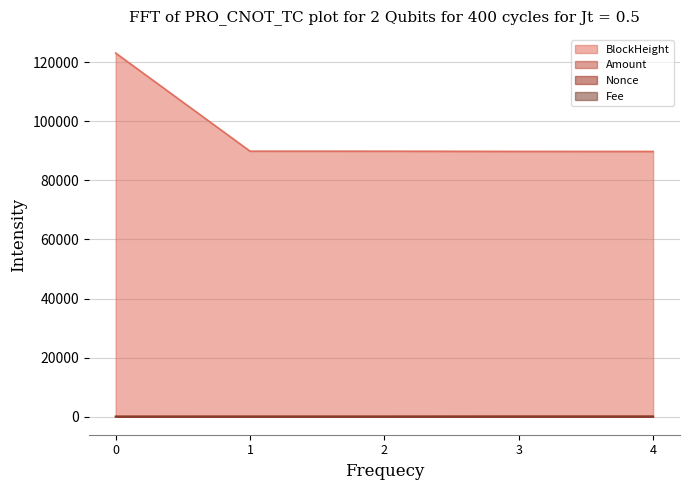

What is the difference between the highest and lowest values at 3?

89839.0